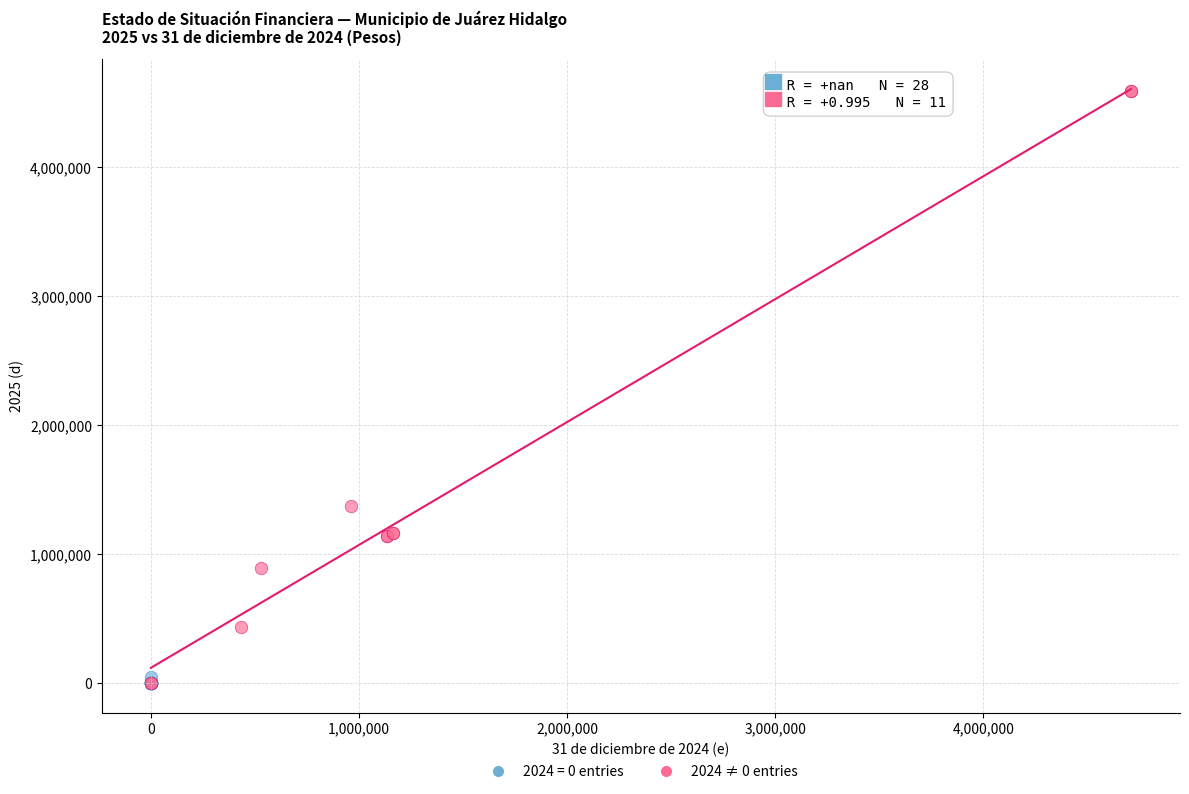

Which series has the largest Y range (max minus min)?

2024 ≠ 0 entries